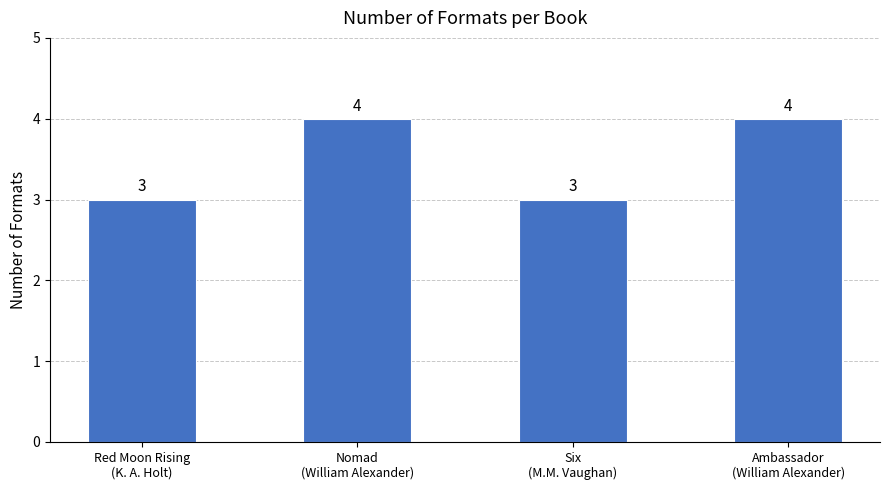

What is the minimum value shown in the chart?

3